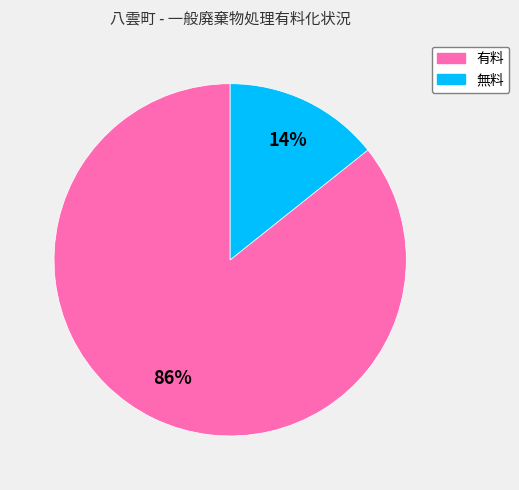

Is the sum of 有料 and 無料 greater than half?

Yes